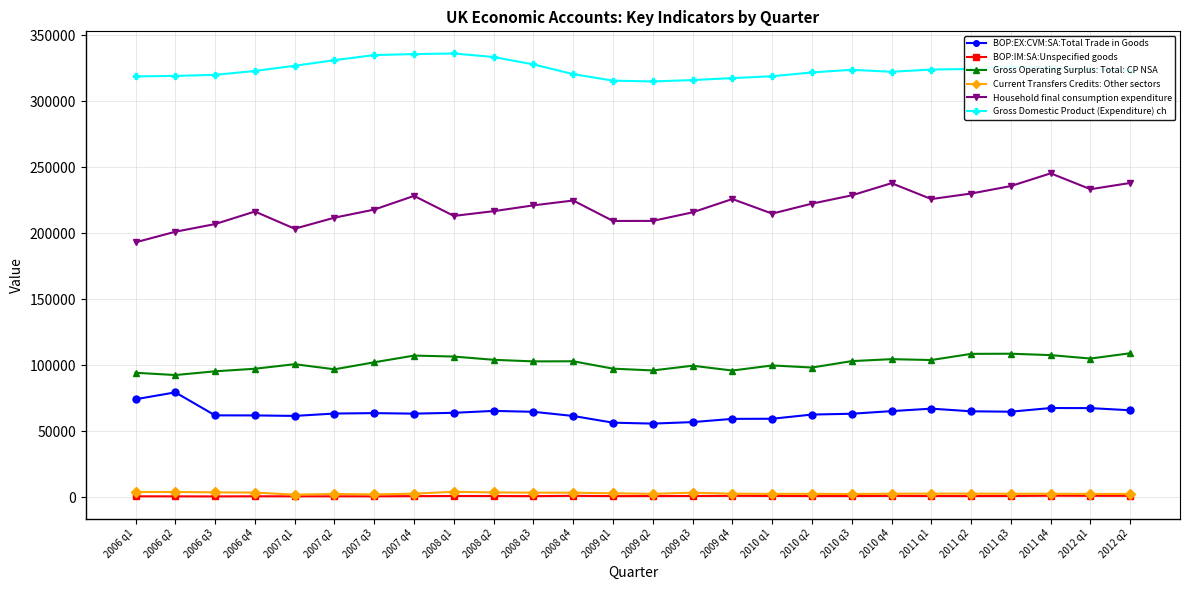

What is the lowest value of the Gross Operating Surplus: Total: CP NSA series?

92488